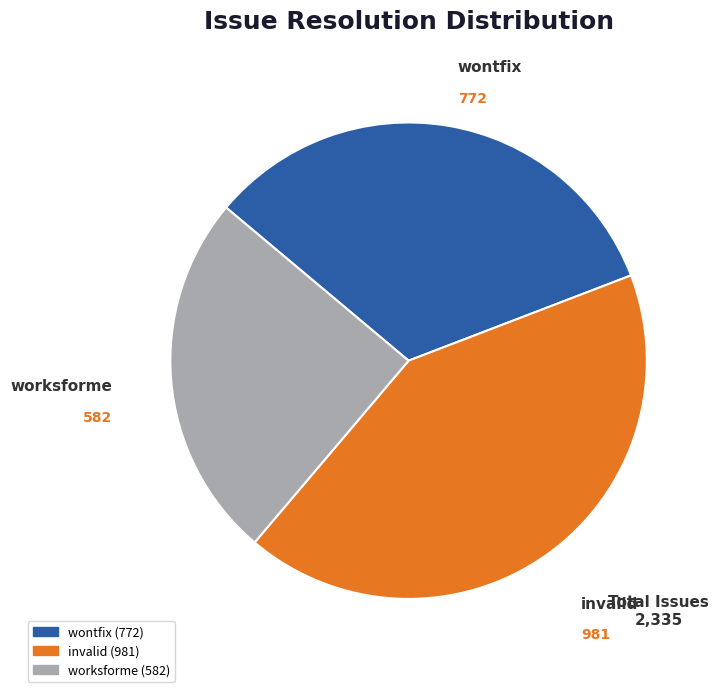

How many segments does this pie chart have?

3